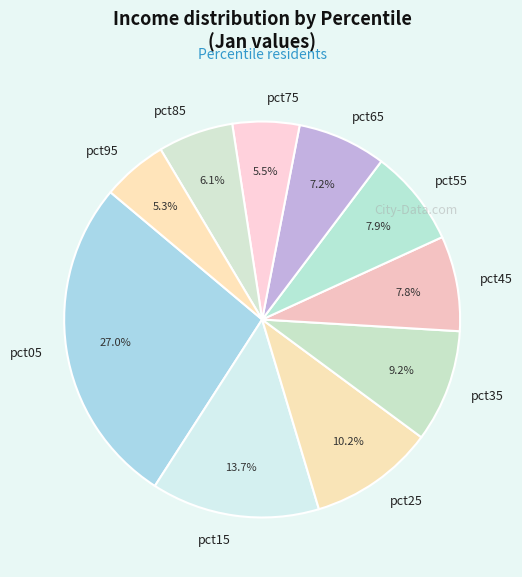

Is it true that pct65 is 7% of the pie?

True